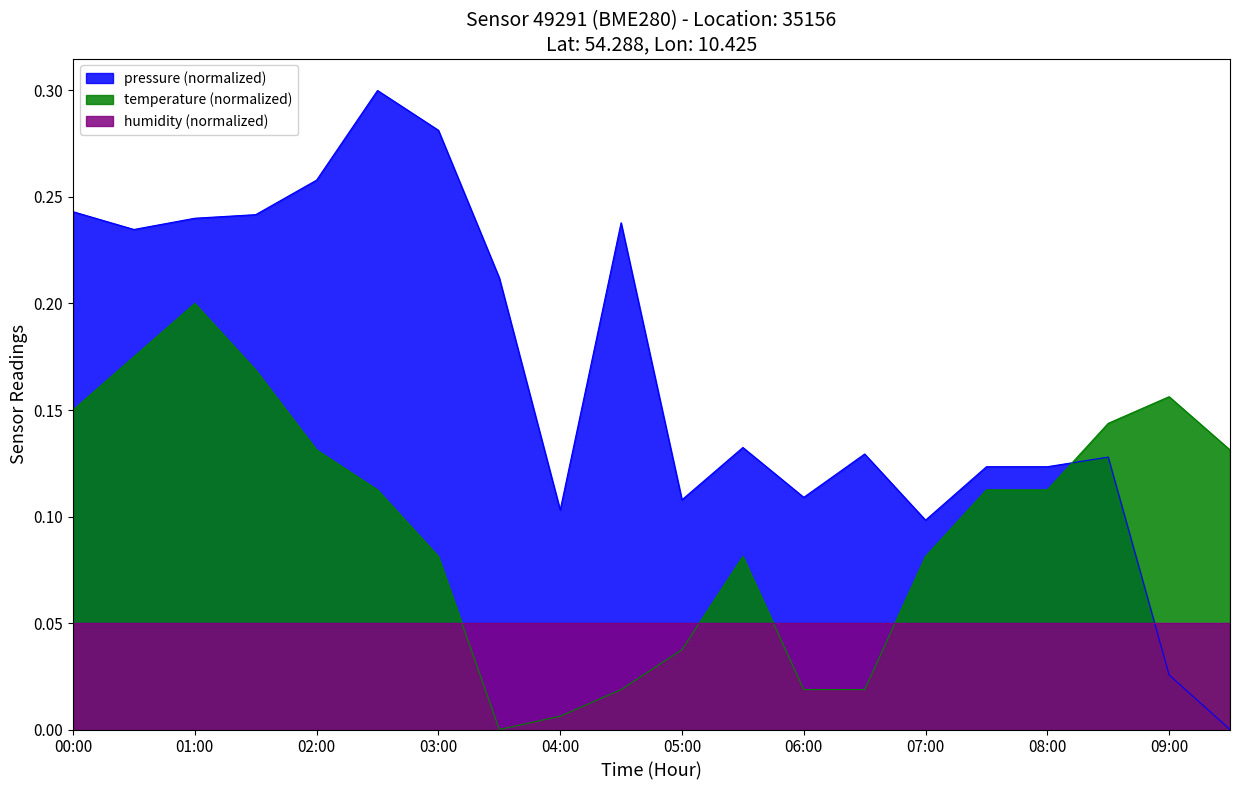

What is the sum of all temperature values?

1.9